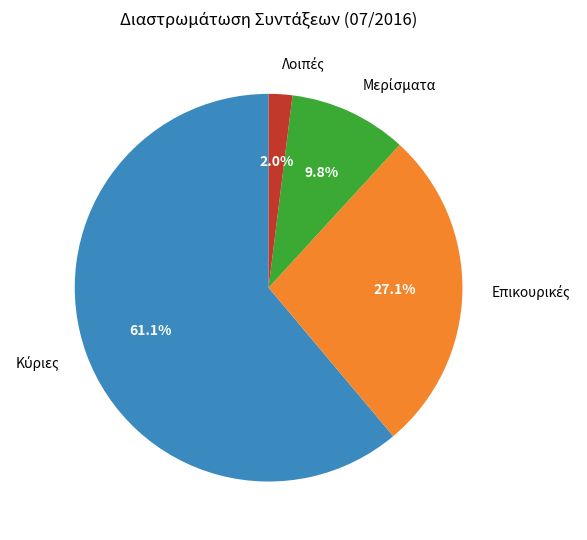

Is there any slice that represents more than half of the pie?

Yes